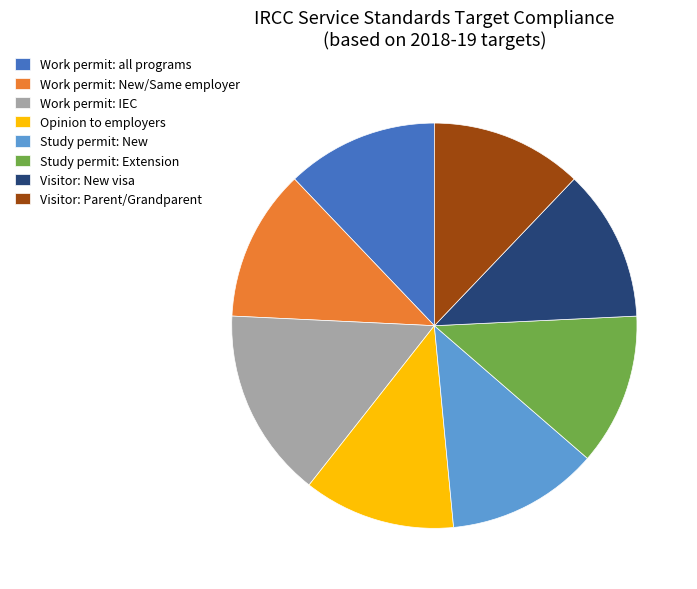

How many segments does this pie chart have?

8